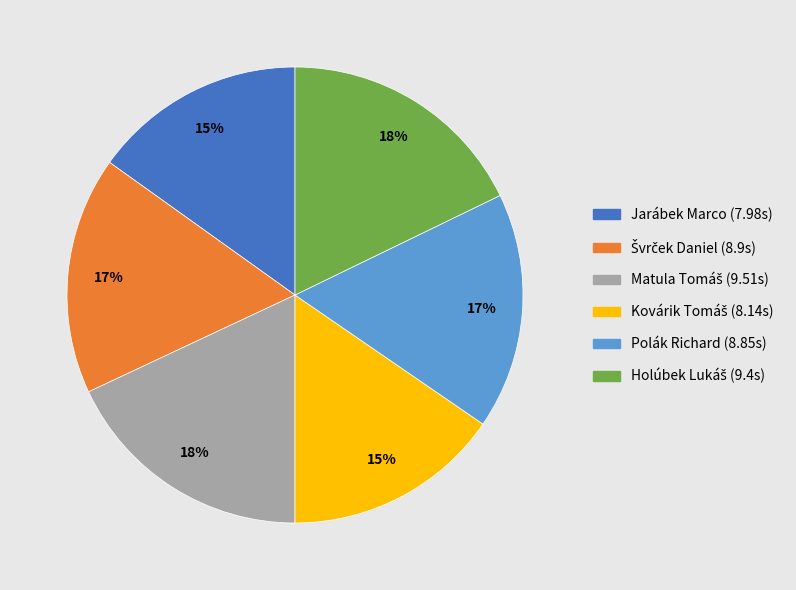

True or false: Polák Richard accounts for 29% of the total.

False